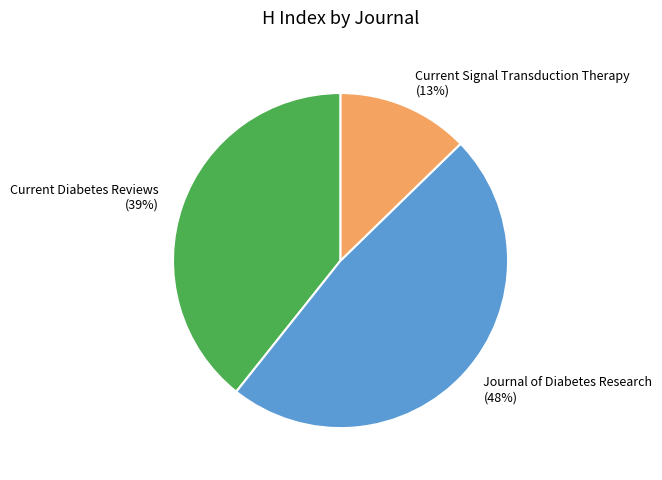

Does Current Diabetes Reviews represent more than half of the total?

No